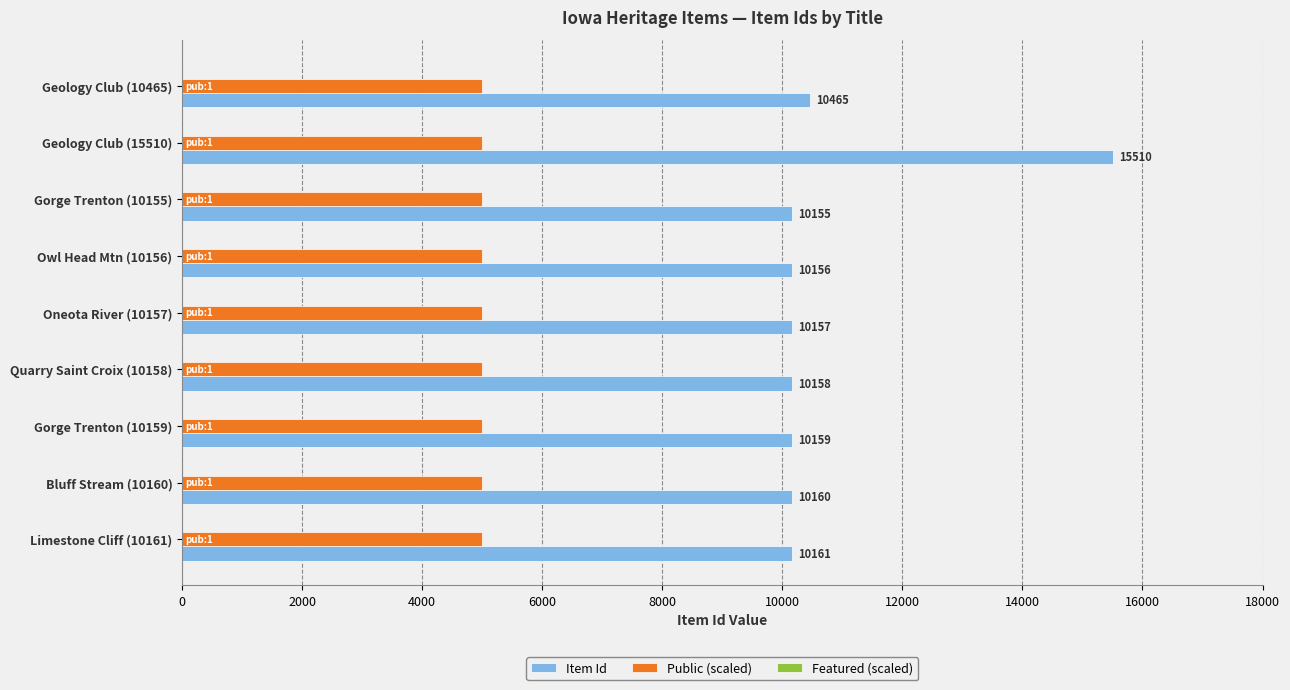

The value of Public (scaled) at Owl Head Mtn (10156) is 5000. True or false?

True